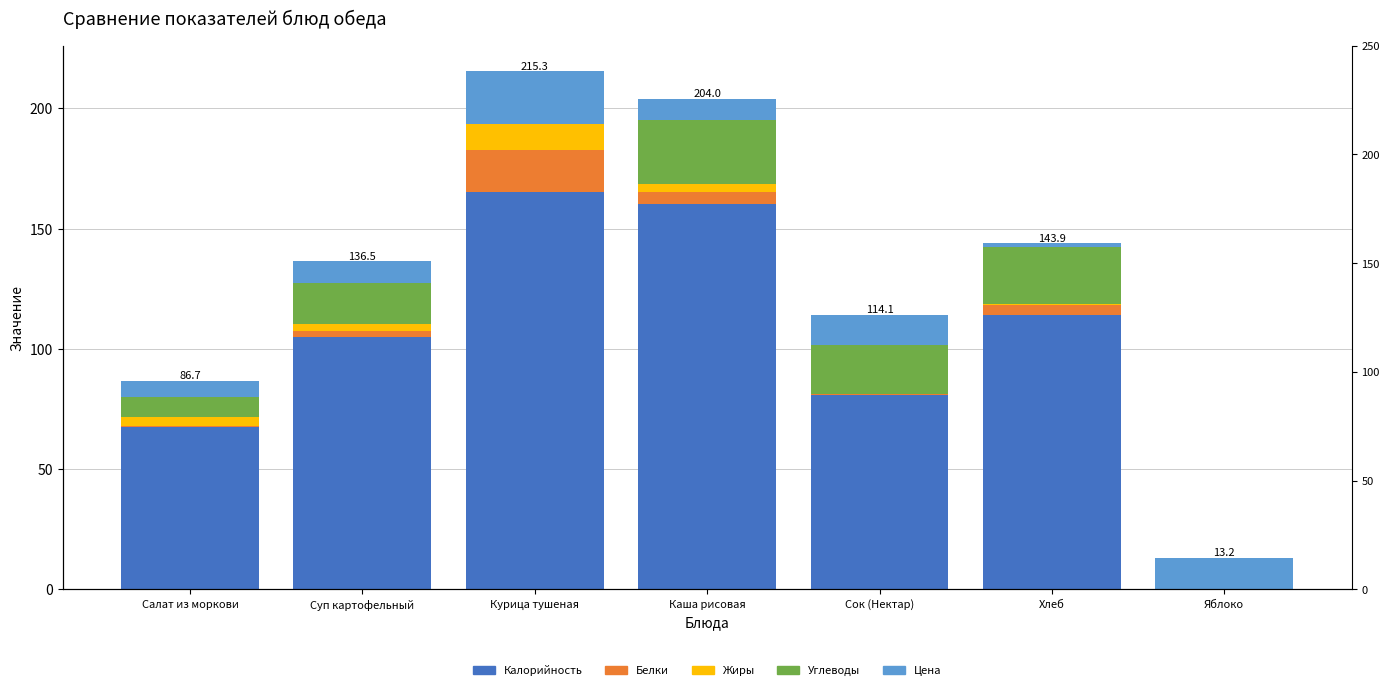

What is the spread (max minus min) of values at Салат из моркови?

66.9